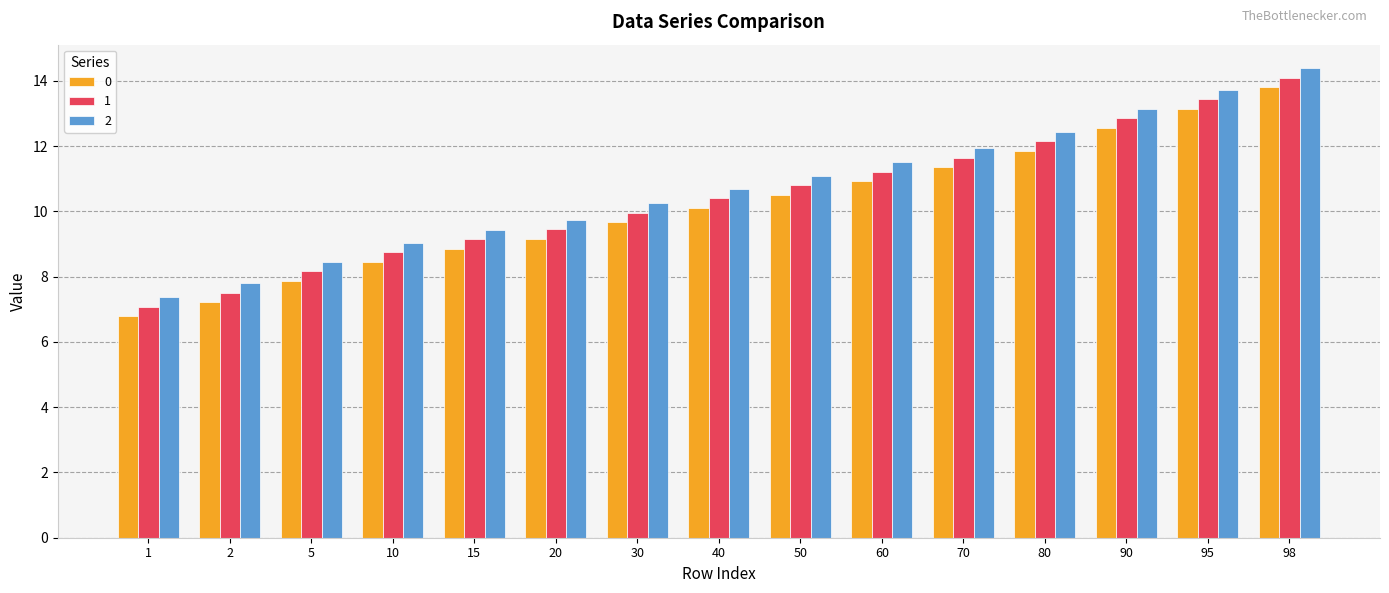

What are all the series names shown in the legend?

0, 1, 2